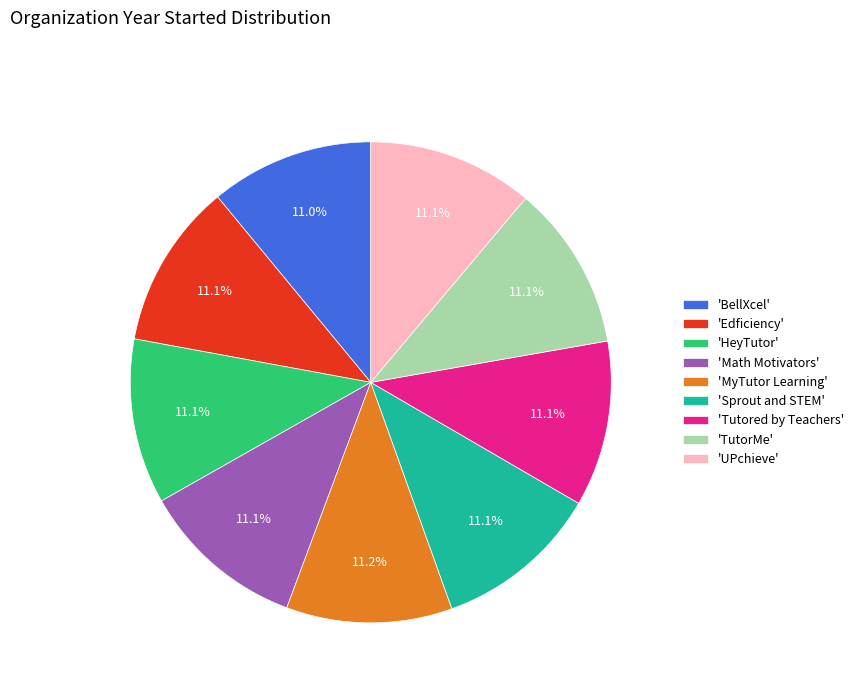

Combined, what portion of the pie is 'UPchieve' and 'MyTutor Learning'?

22.3%